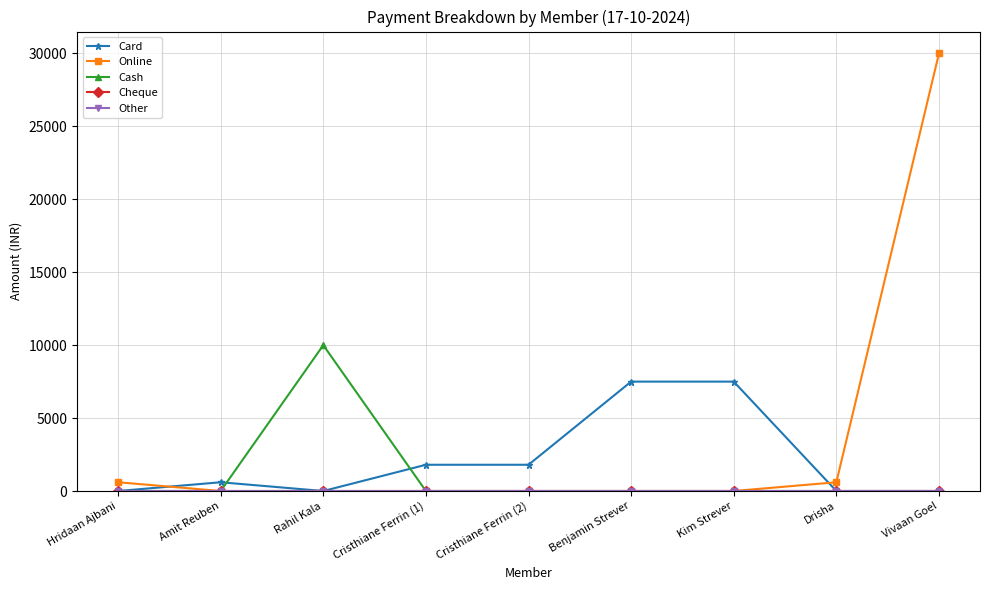

What position from the left is Drisha?

8